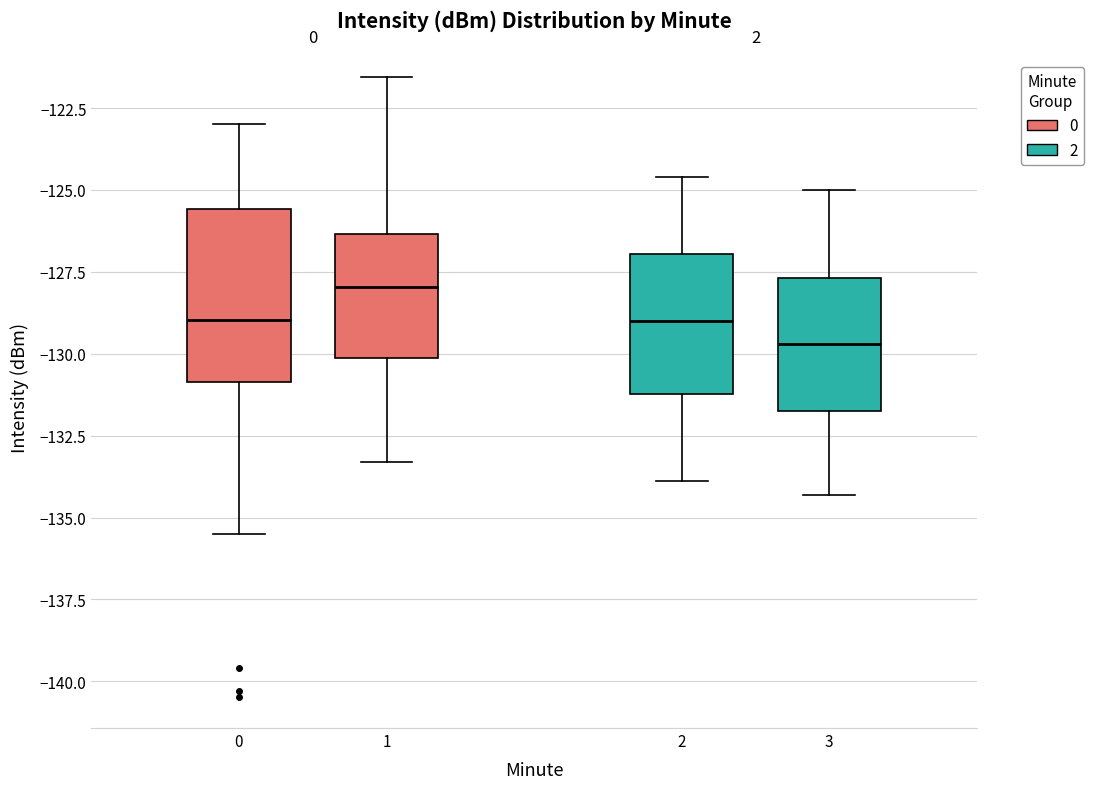

Which box has the highest median line?

1